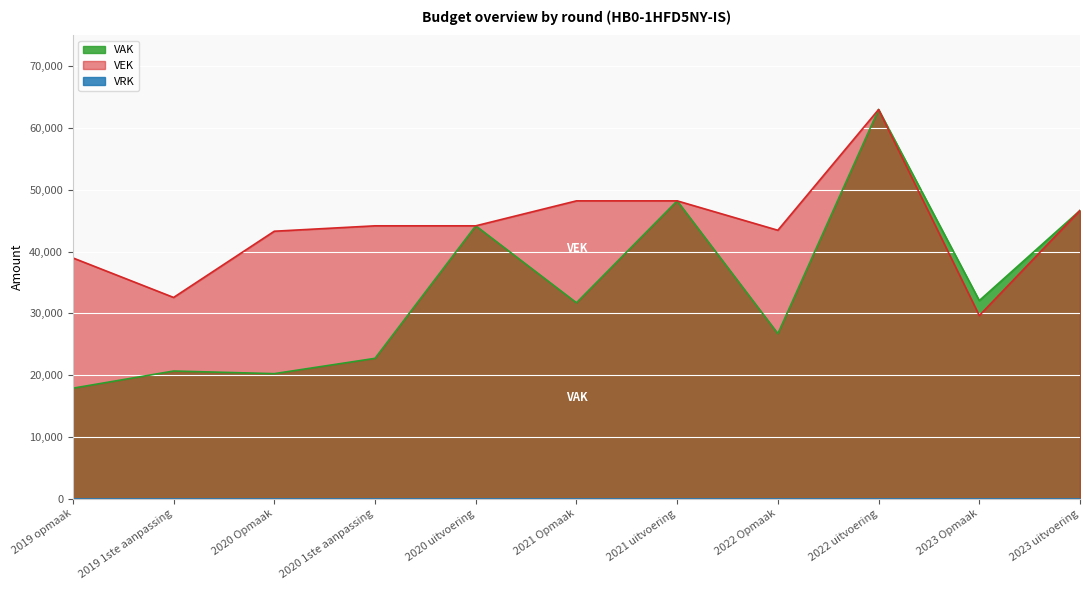

How many lines are shown in the chart?

3